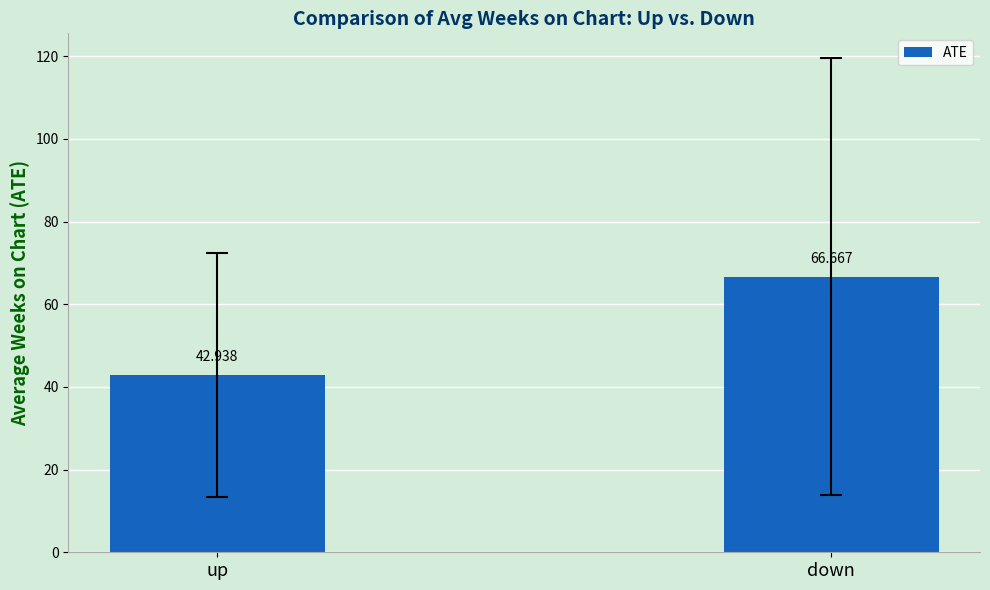

What is the value of the 2nd bar from the left?

66.7